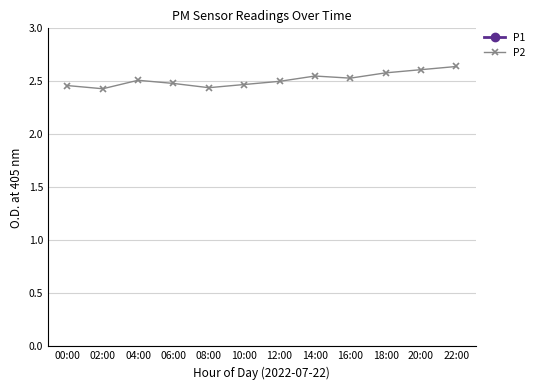

What is the sum of the P1 values at 06:00 and 02:00?

10.7